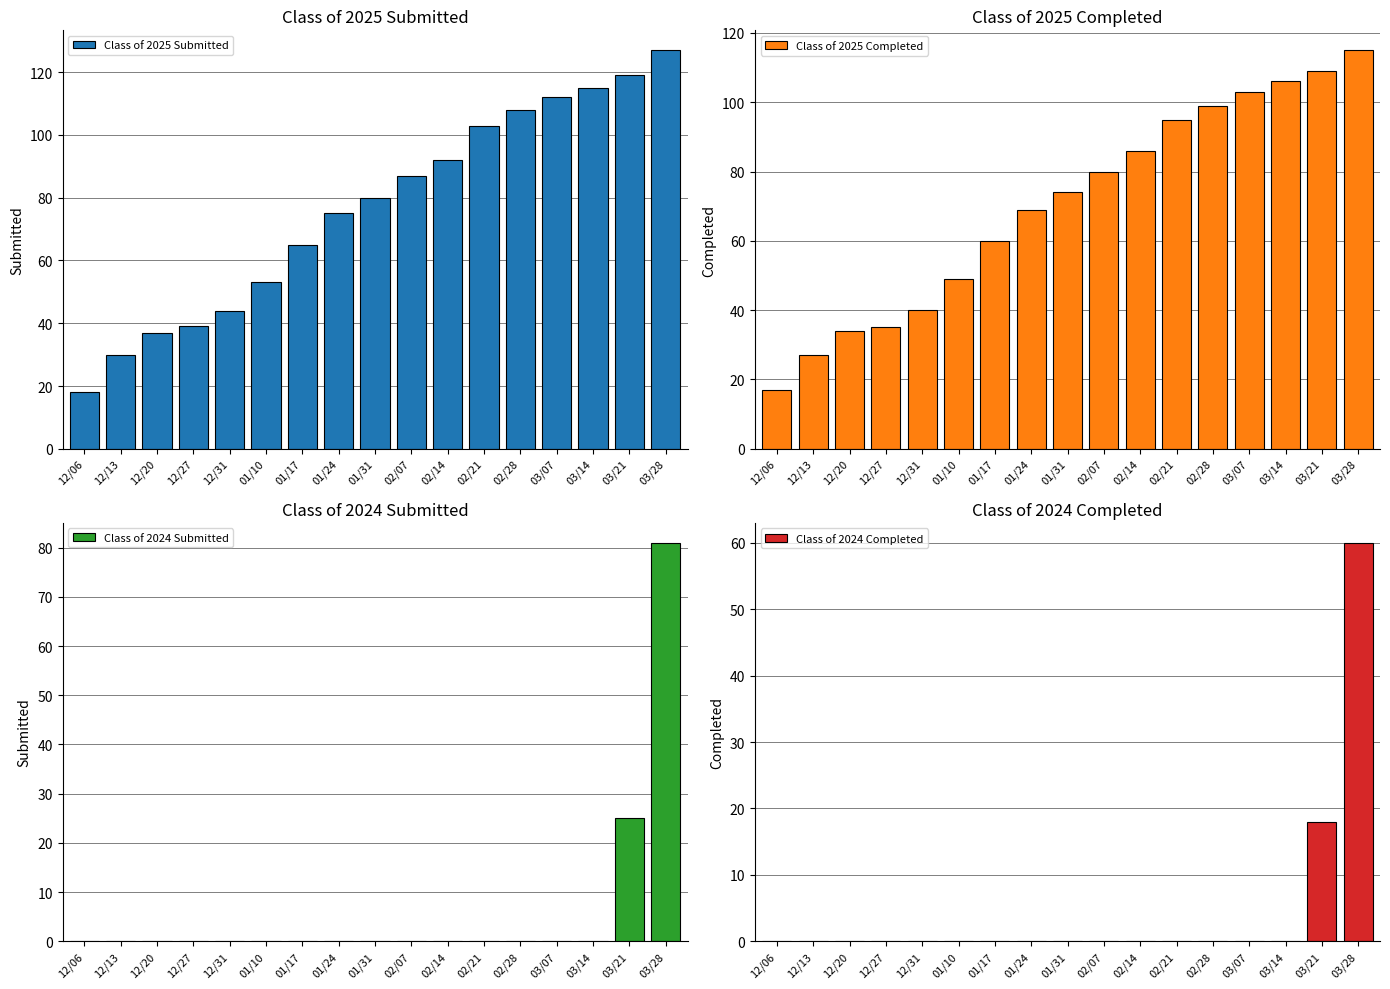

Rank the categories by Class of 2025 Completed value from lowest to highest.

12/06, 12/13, 12/20, 12/27, 12/31, 01/10, 01/17, 01/24, 01/31, 02/07, 02/14, 02/21, 02/28, 03/07, 03/14, 03/21, 03/28